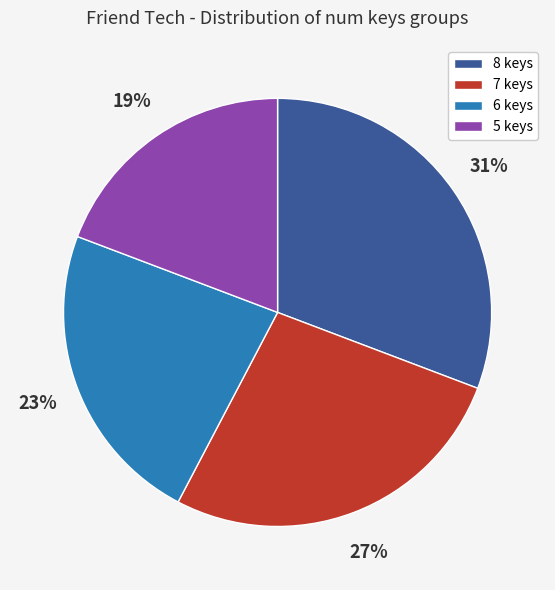

Which slice is the largest?

8 keys